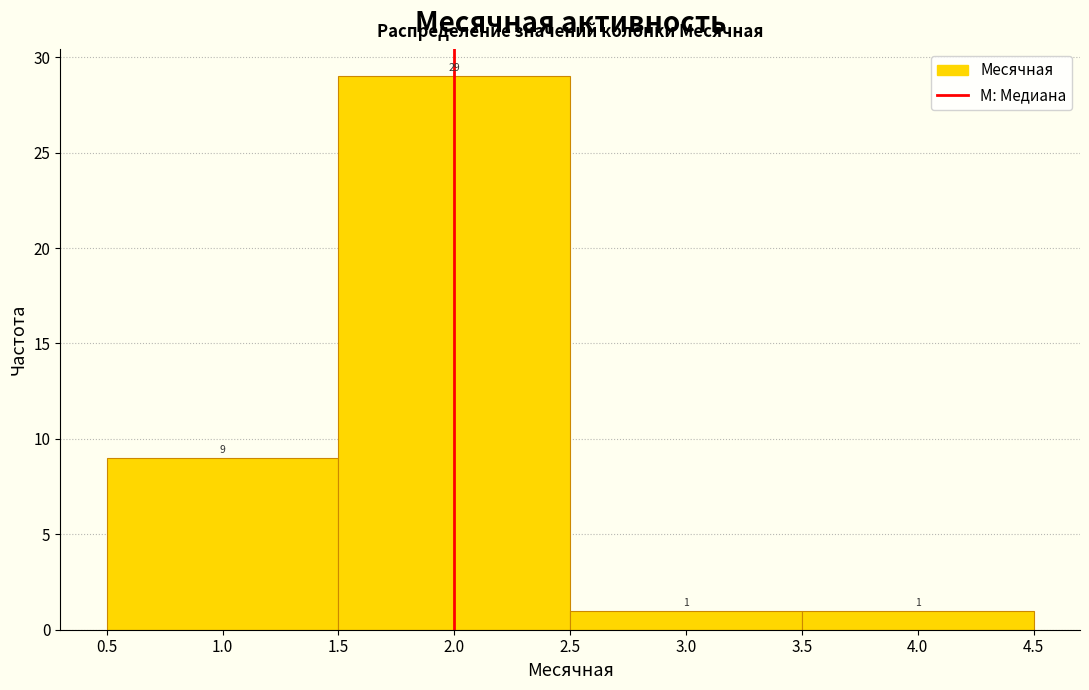

Reading left to right, list every bar in this chart as the range it spans on the x-axis followed by its height.

0.5 to 1.5: 9
1.5 to 2.5: 29
2.5 to 3.5: 1
3.5 to 4.5: 1